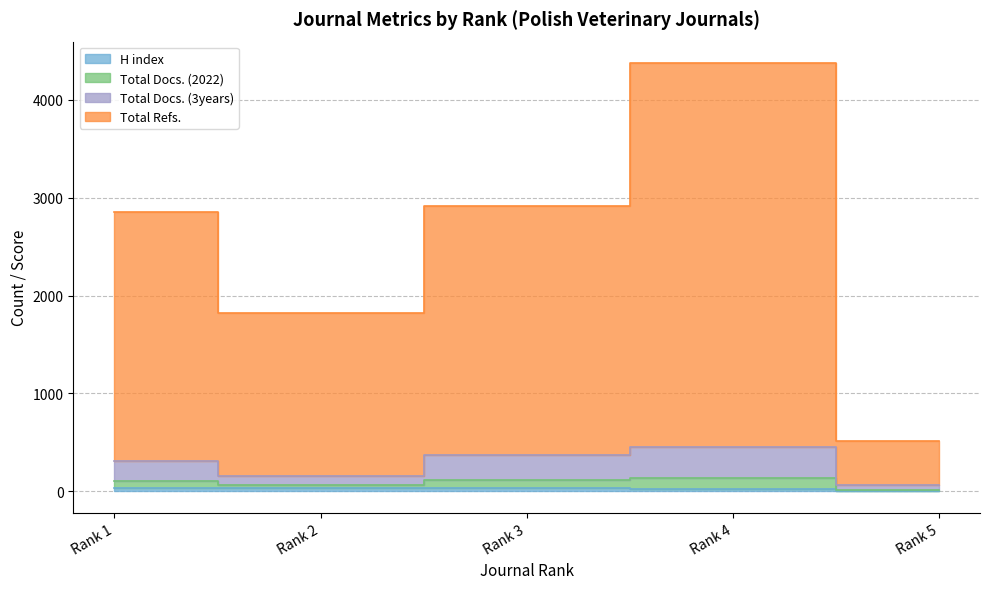

True or false: Total Docs. (2022) and H index cross at least once.

False